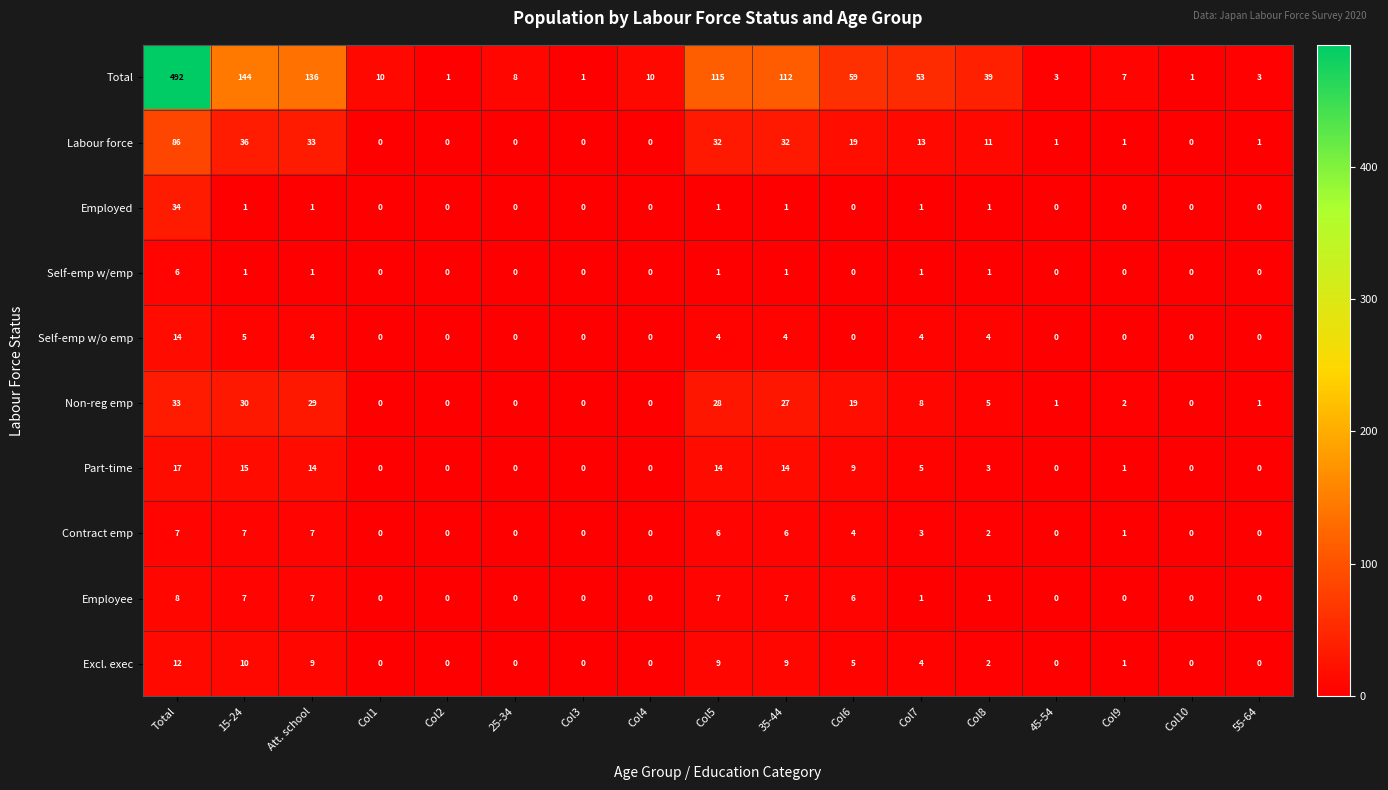

Rank the series by their maximum value, from lowest to highest.

Self-emp w/emp, Contract emp, Employee, Excl. exec, Self-emp w/o emp, Part-time, Non-reg emp, Employed, Labour force, Total